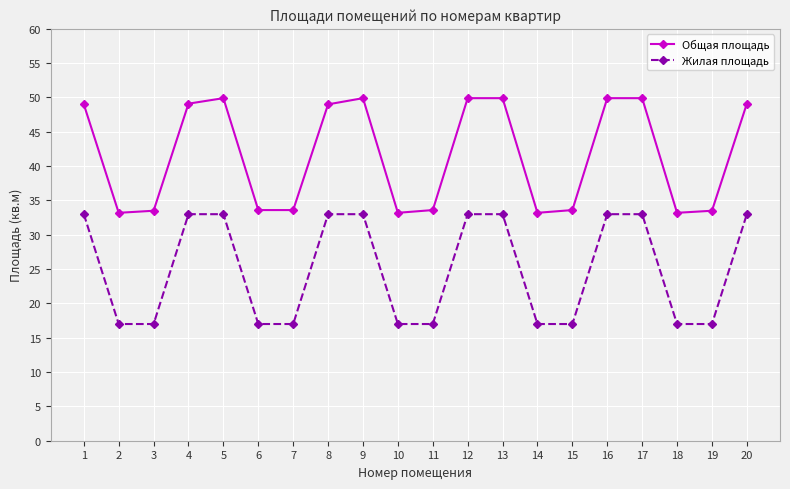

Rank the series by their average value, from lowest to highest.

Жилая площадь, Общая площадь